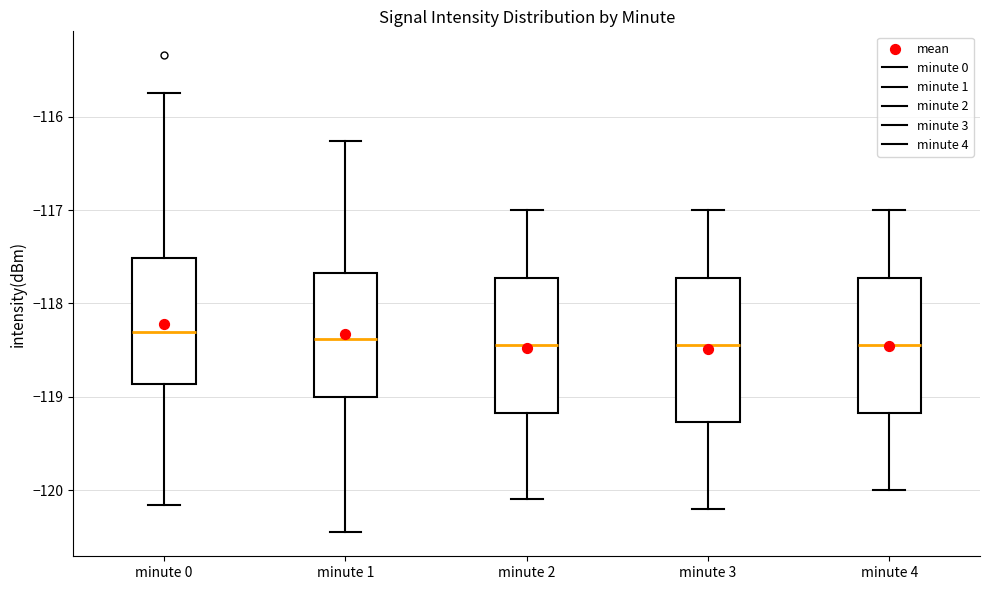

Comparing the boxes themselves (not the whiskers), which one is the tallest?

minute 3